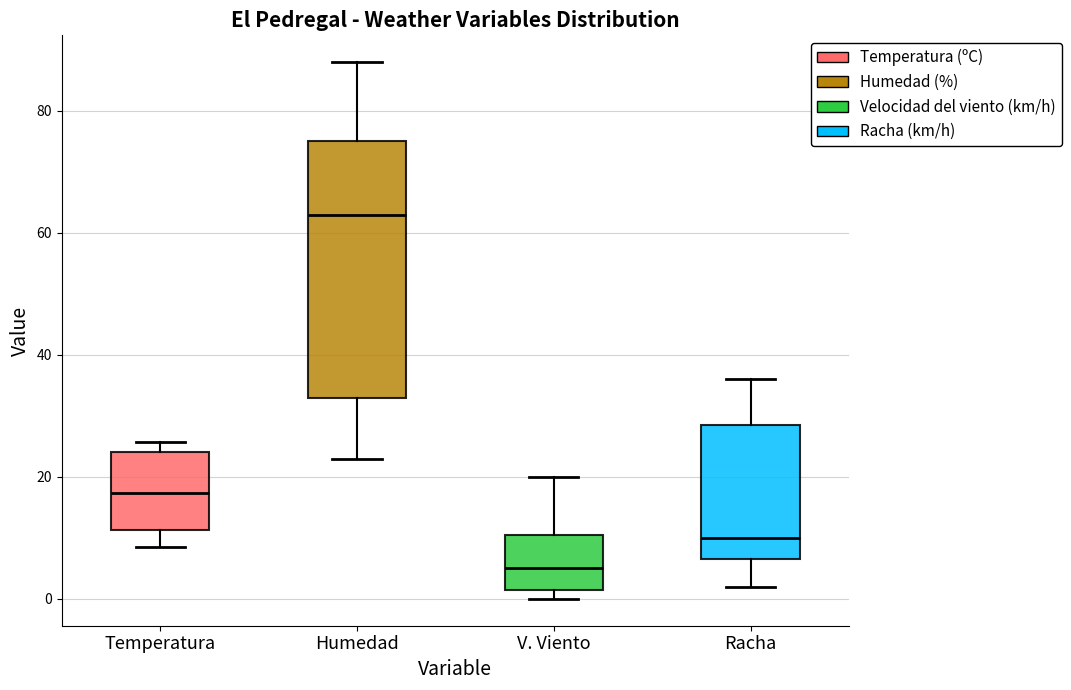

Which box's median line is the highest?

Humedad